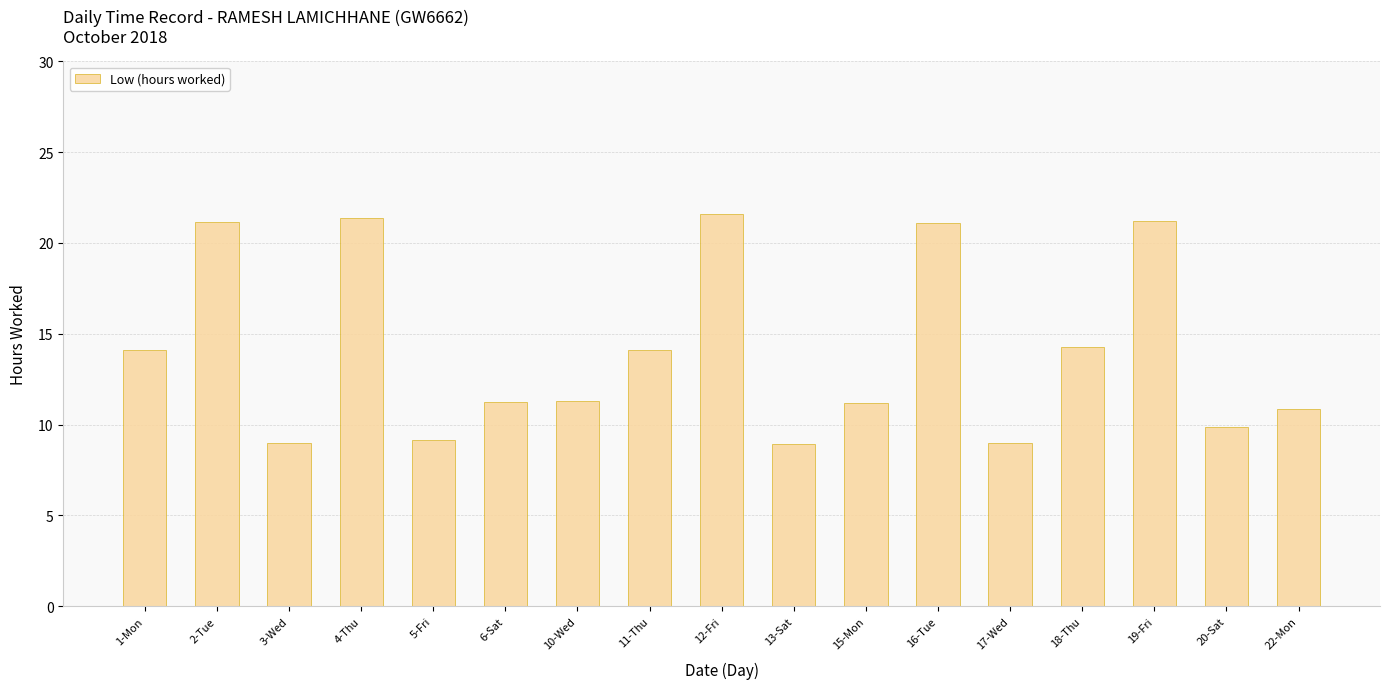

The value at 22-Mon is 6.2. True or false?

False